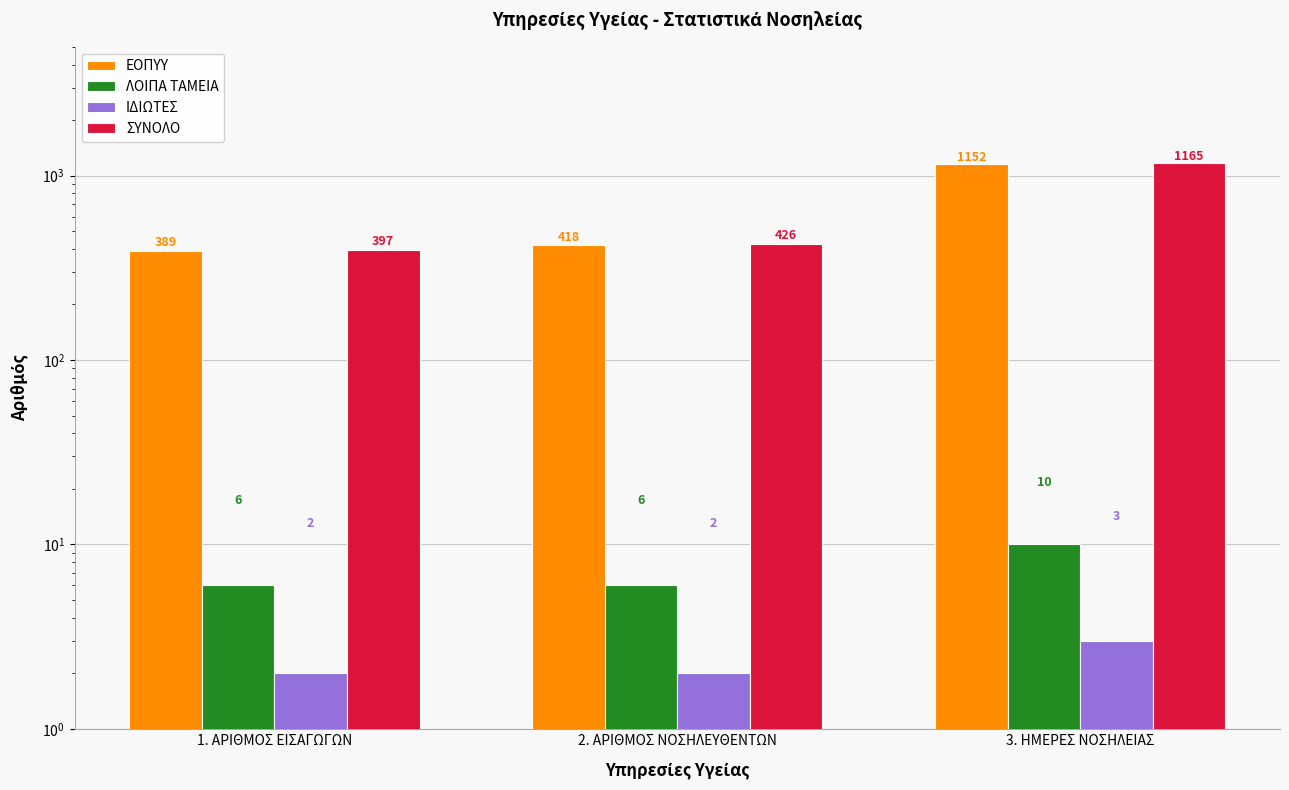

Is it true that ΕΟΠΥΥ equals 628 at 3. ΗΜΕΡΕΣ ΝΟΣΗΛΕΙΑΣ?

False